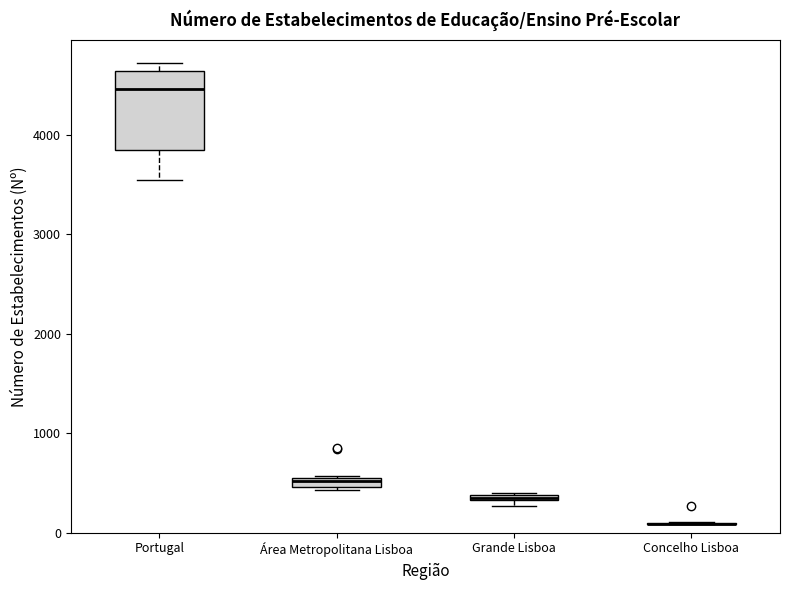

Where does the median line of the box for Portugal sit on the y-axis? The values are not printed on the chart, so give them approximately, as read against the axis.

4500